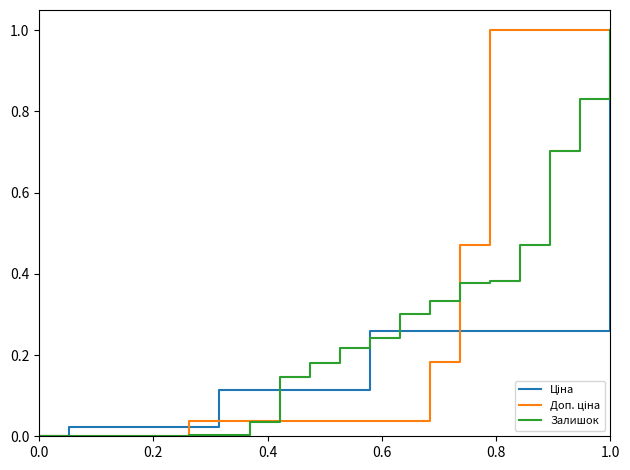

What is the greatest value displayed?

1.0